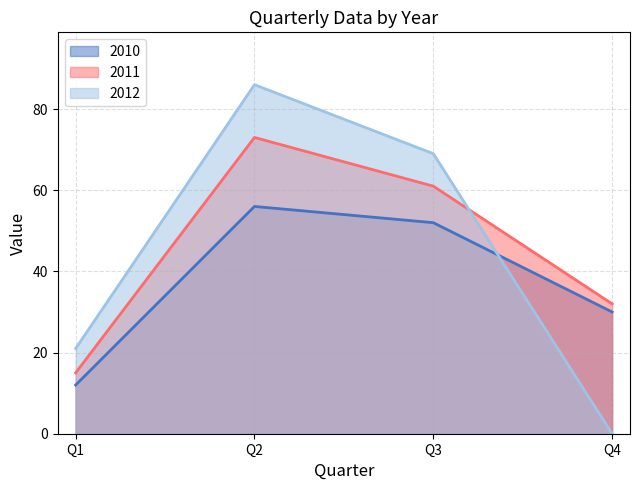

Reading right to left, list all the values displayed in this chart.

2010: Q4=30	Q3=52	Q2=56	Q1=12
2011: Q4=32	Q3=61	Q2=73	Q1=15
2012: Q4=0	Q3=69	Q2=86	Q1=21